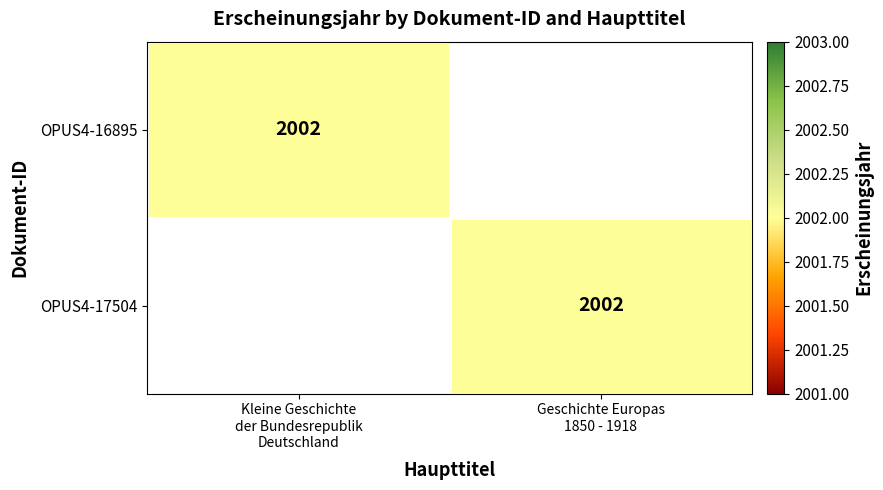

Where is OPUS4-17504 nearest to the value 1001?

Kleine Geschichte der Bundesrepublik Deutschland